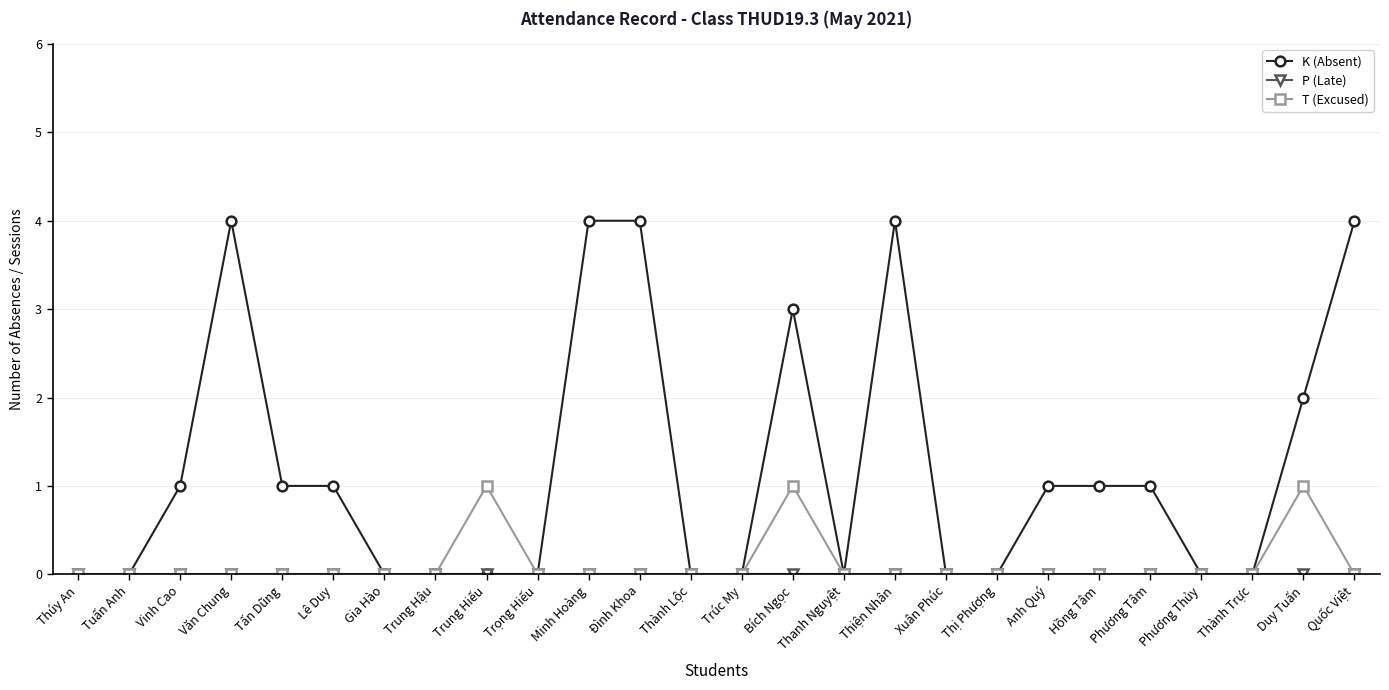

What is the label of the 25th point from the left?

Duy Tuấn